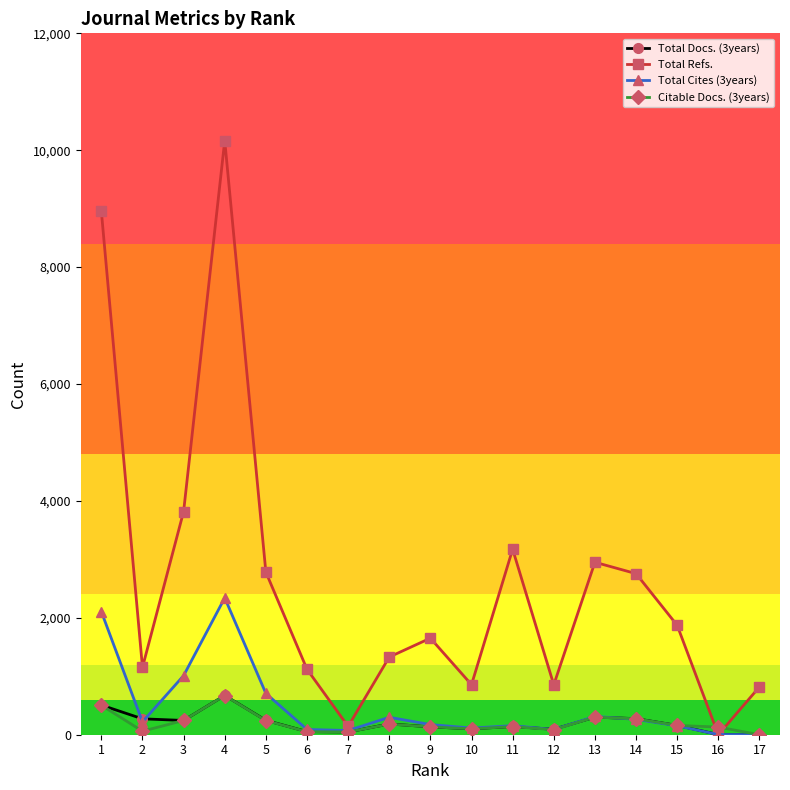

What are all the series names shown in the legend?

Total Docs. (3years), Total Refs., Total Cites (3years), Citable Docs. (3years)